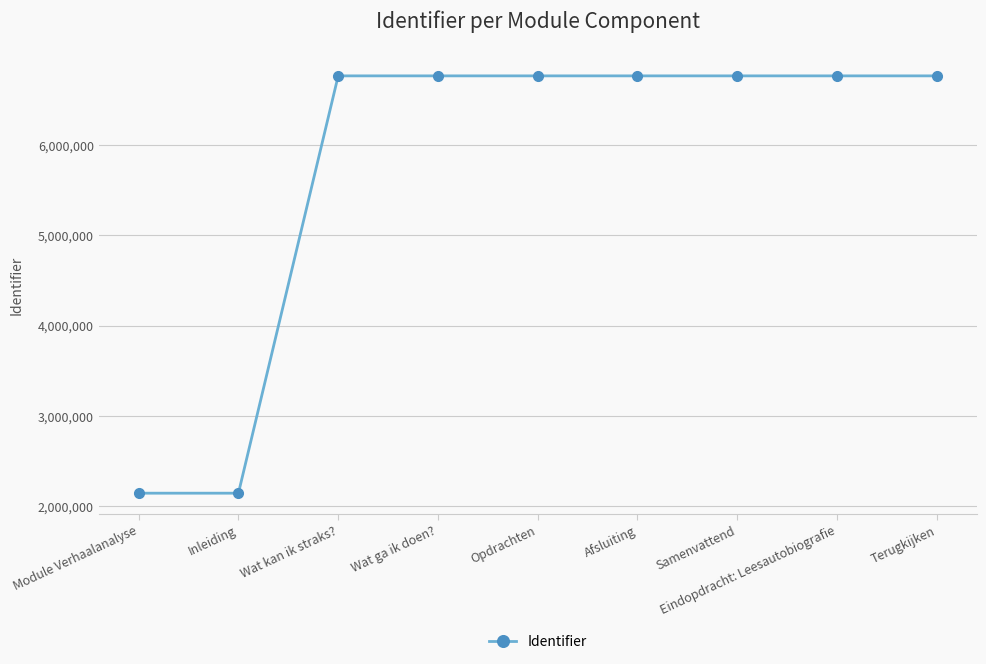

What is the label of the 5th point from the right?

Opdrachten